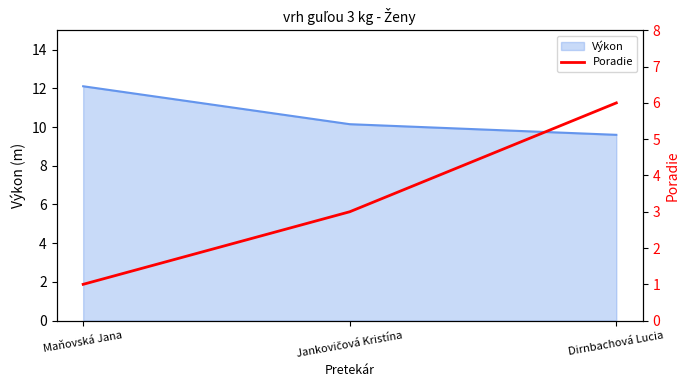

What value does the Výkon series have at Maňovská Jana?

12.1